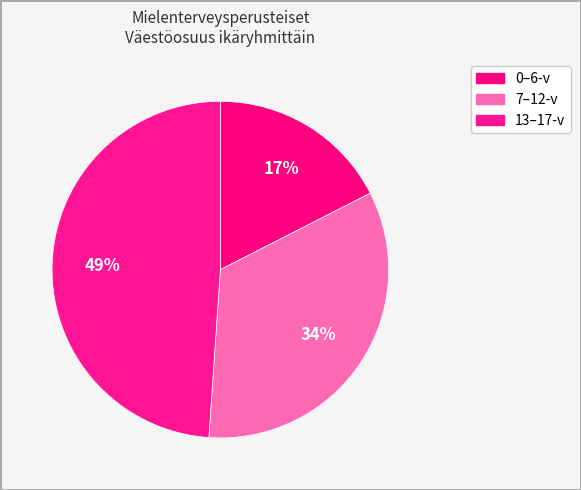

Count the number of slices in the pie.

3